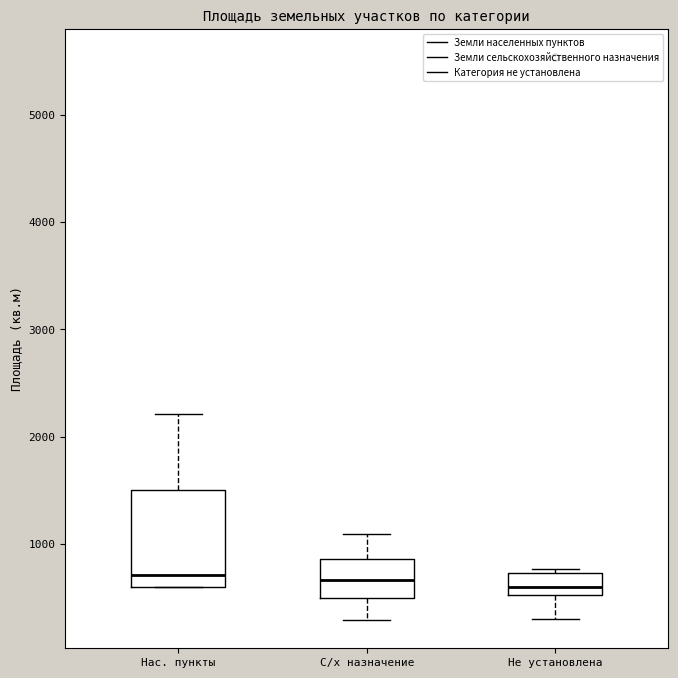

Reading left to right, read every box against the y-axis: the position of its median line, the range the box covers, and the ends of its whiskers. The values are not printed on the chart, so give them approximately, as read against the axis.

Нас. пункты: median 700, box 600 to 1500, whiskers 600 to 2200
С/х назначение: median 700, box 500 to 900, whiskers 300 to 1100
Не установлена: median 600, box 500 to 700, whiskers 300 to 800